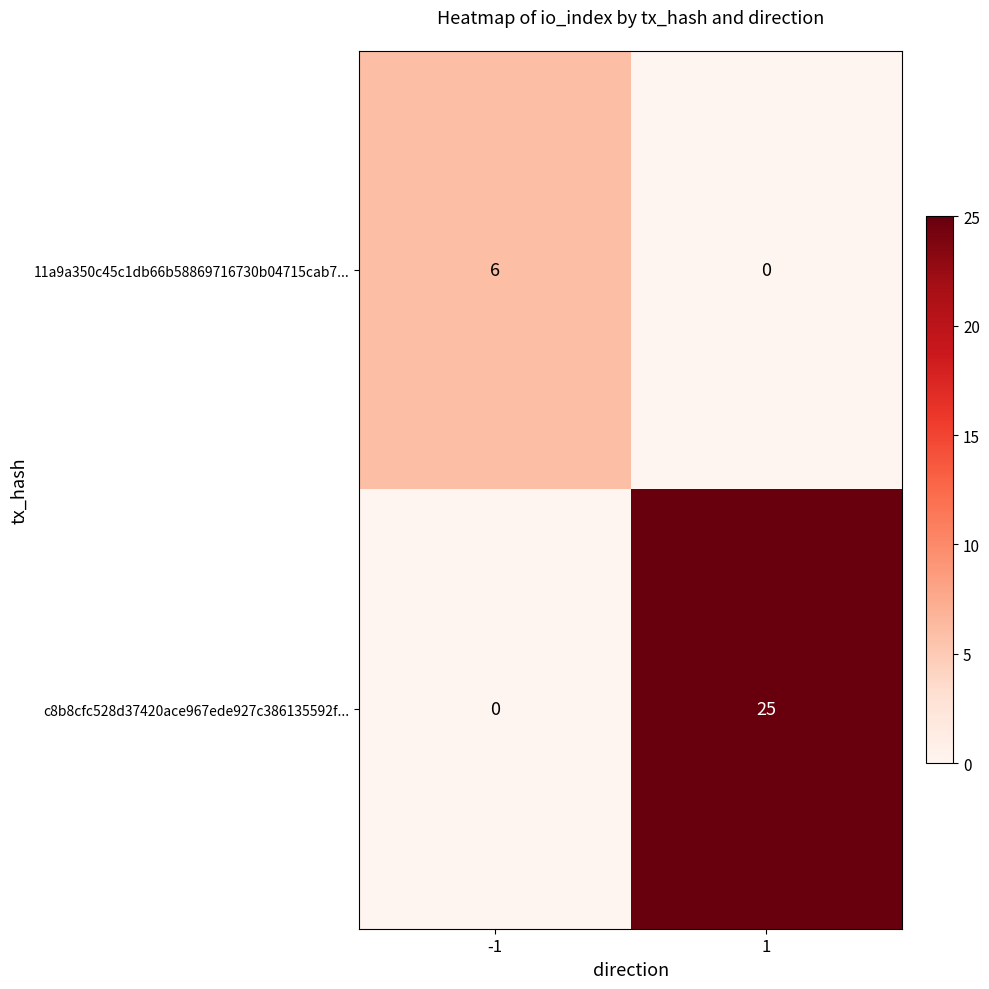

True or false: 11a9a350c45c1db66b58869716730b04715cab7... has a value of 0 at 1.

True